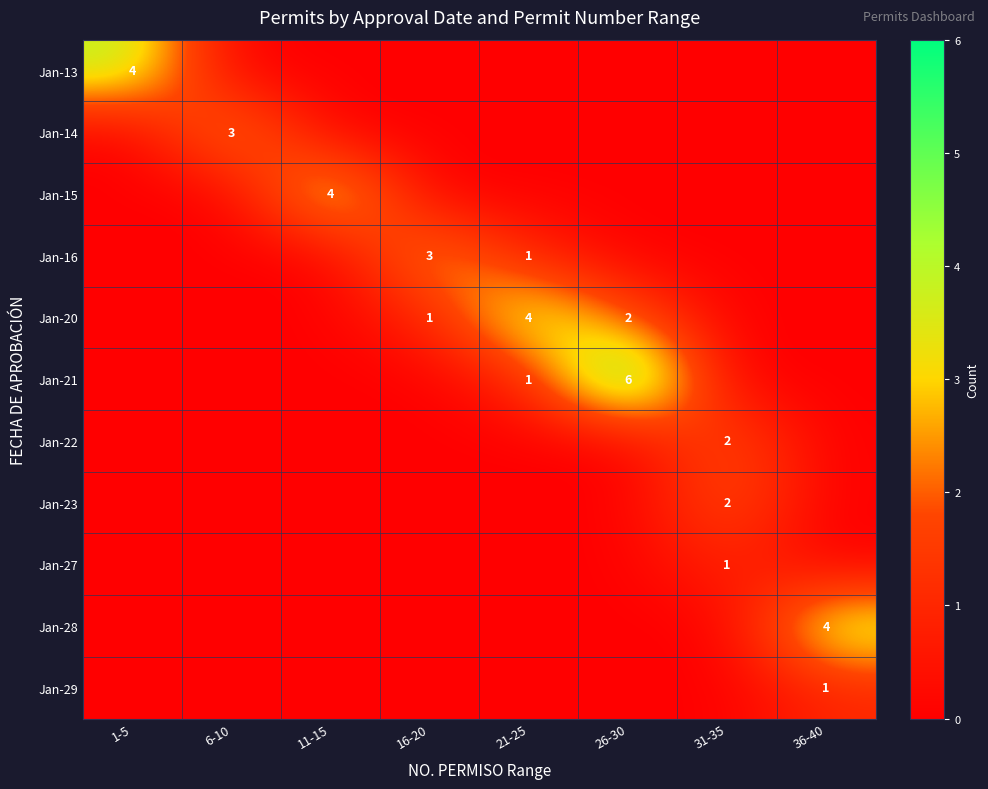

What is the greatest value displayed?

6